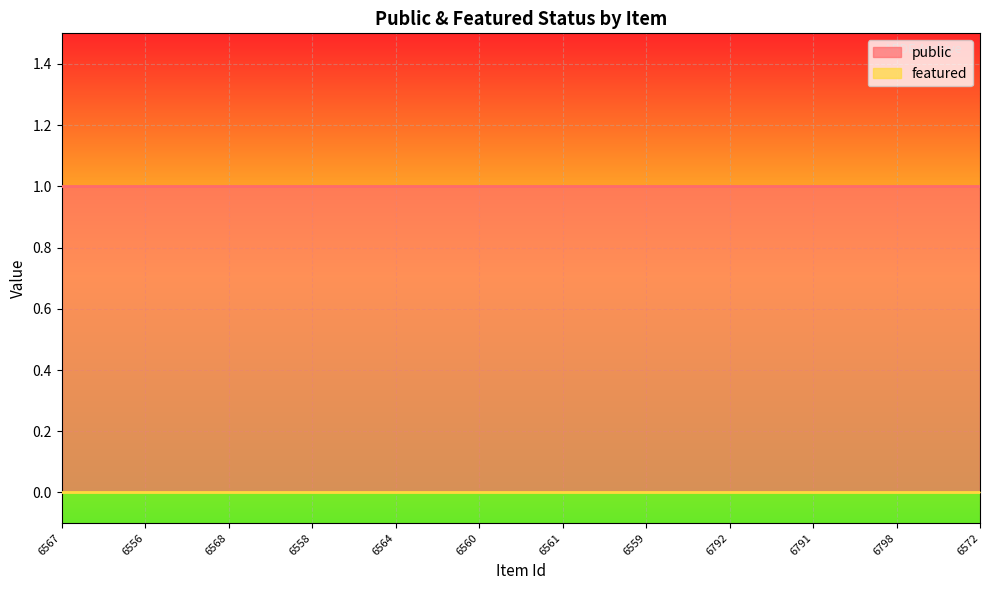

What is the total value across all series at 6572?

1